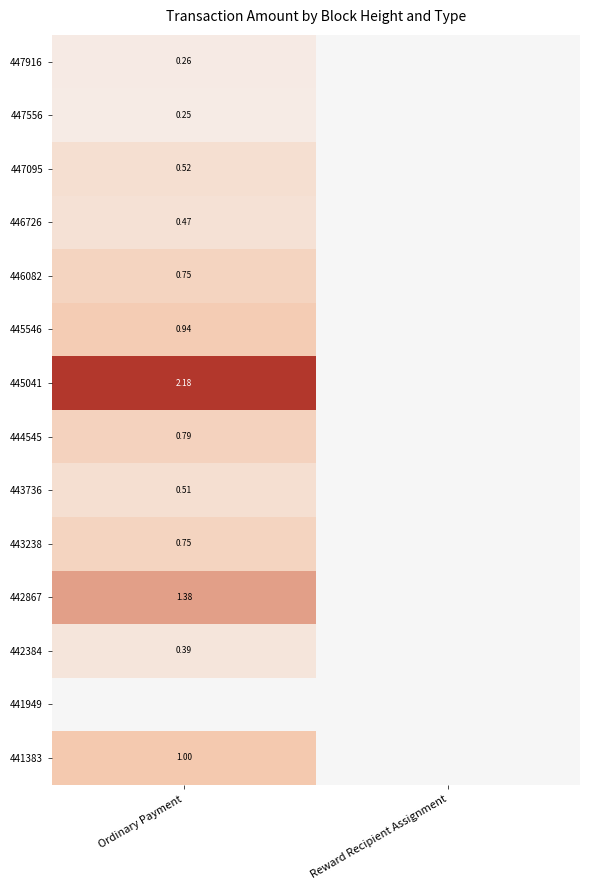

What is the difference between the 441383 values at Ordinary Payment and Reward Recipient Assignment?

1.0